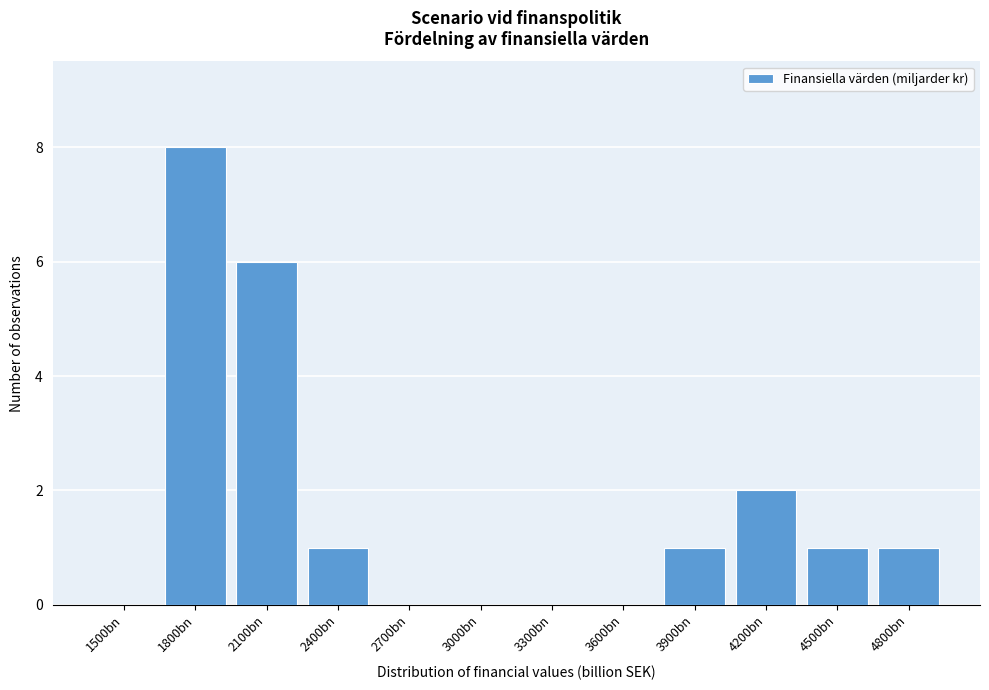

Reading left to right, extract all data points from this chart.

1500bn=0	1800bn=8	2100bn=6	2400bn=1	2700bn=0	3000bn=0	3300bn=0	3600bn=0	3900bn=1	4200bn=2	4500bn=1	4800bn=1